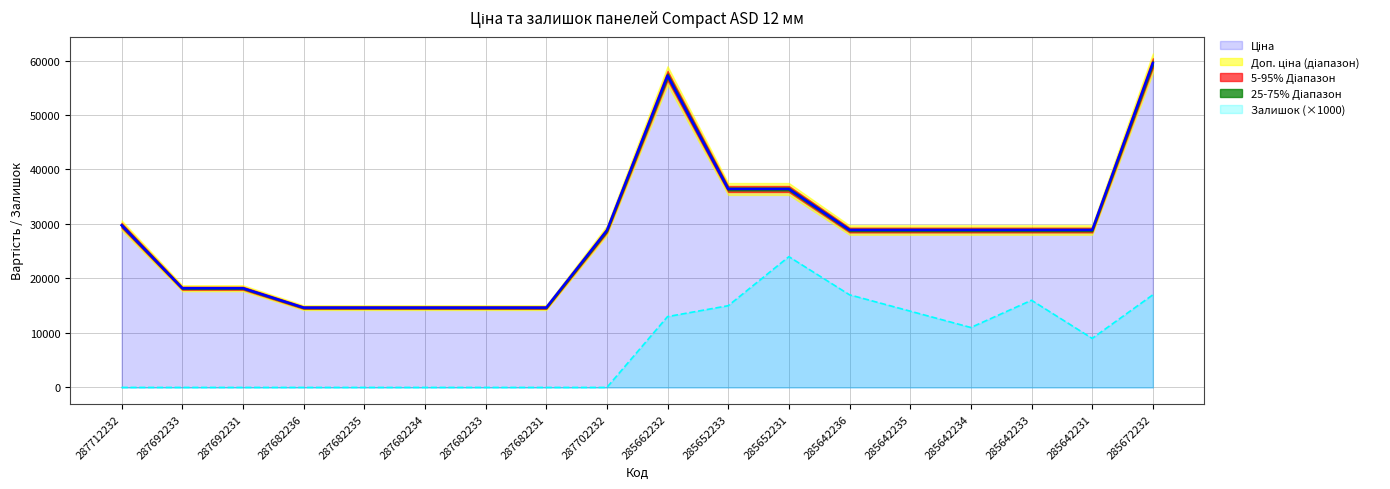

Between 287712232 and 285642231, which series saw the biggest shift?

Залишок